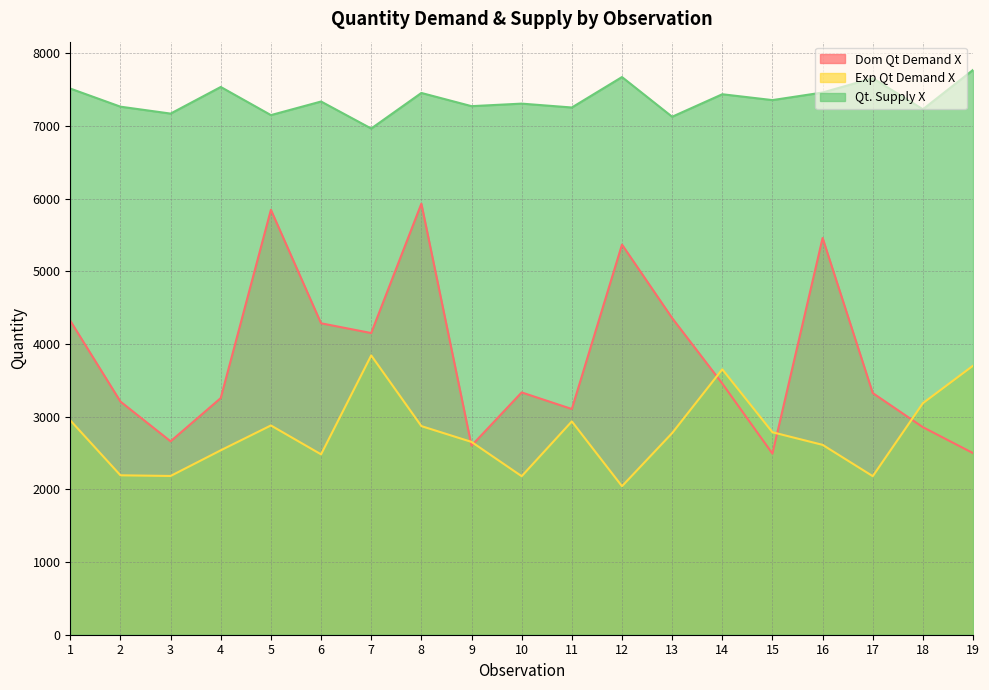

What is the difference between the maximum and minimum values in the Qt. Supply X series?

806.6